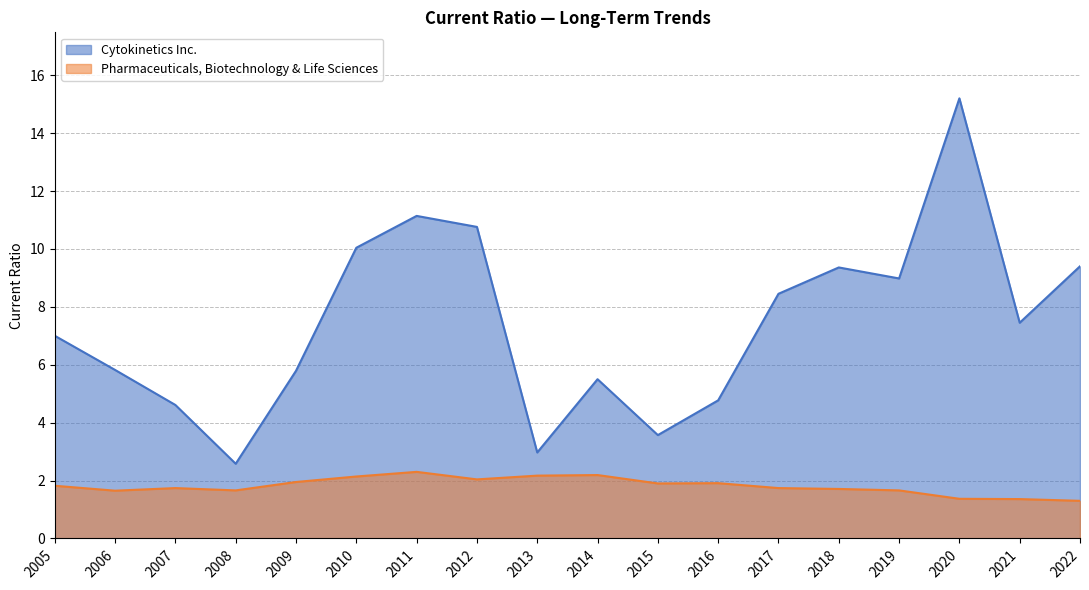

Which series changed the most between 2018 and 2014?

Cytokinetics Inc.